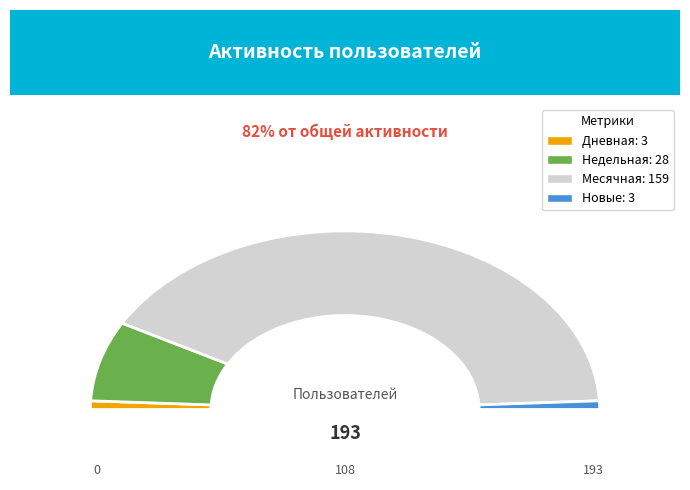

Combined, what portion of the pie is Недельная and Новые?

16.1%